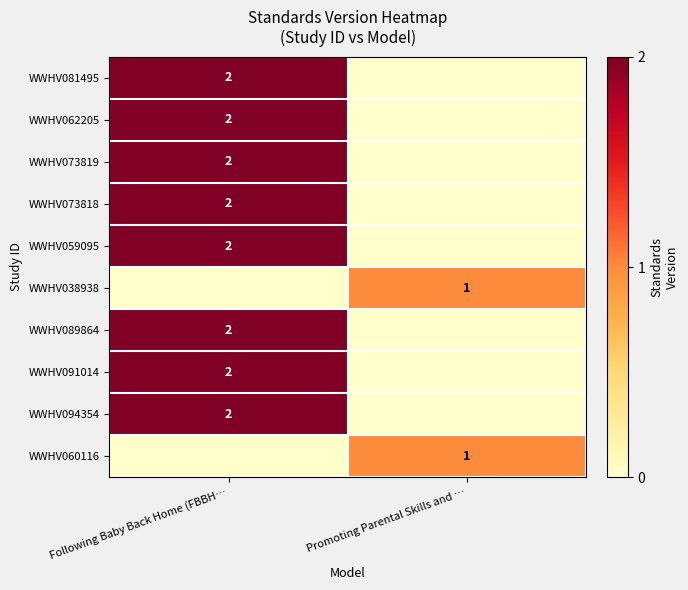

The WWHV059095 series shows 3 at Following Baby Back Home (FBBH…. True or false?

False